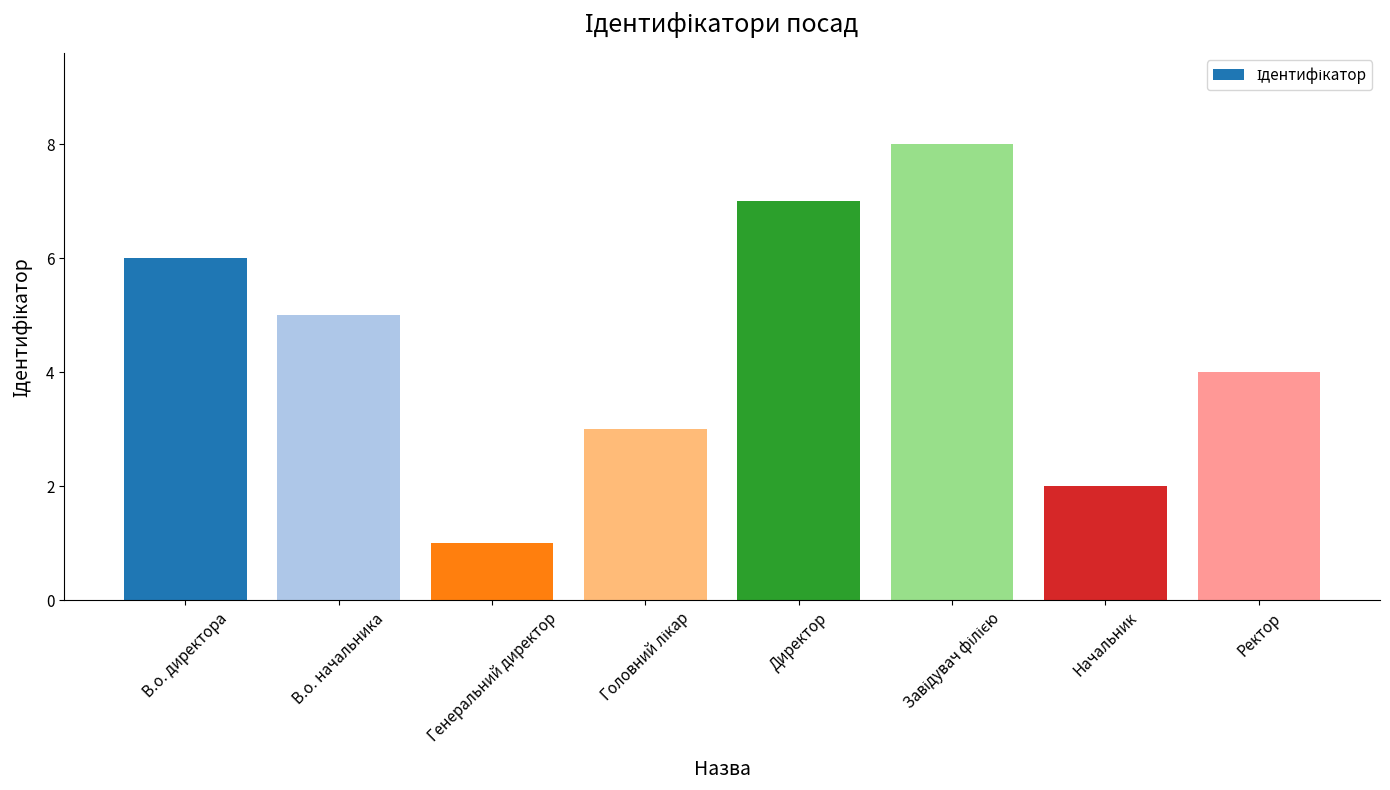

Reading left to right, extract all data points from this chart.

6	5	1	3	7	8	2	4